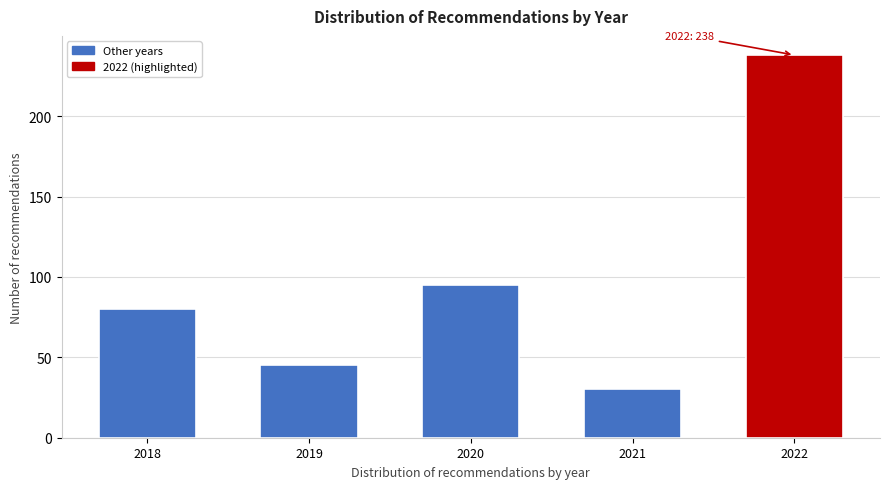

Reading left to right, extract all data points from this chart.

2018=80	2019=45	2020=95	2021=30	2022=238